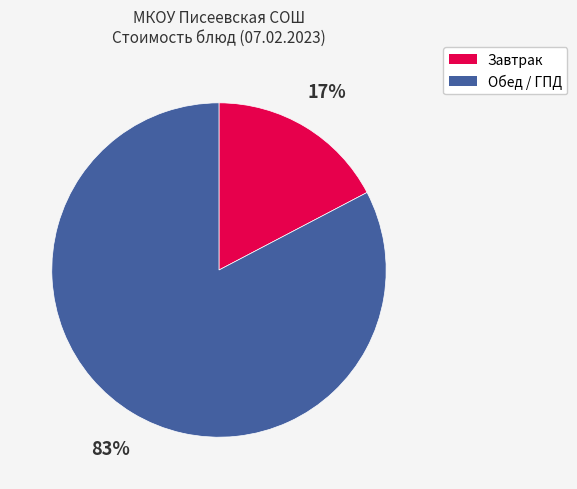

Count the number of slices in the pie.

2